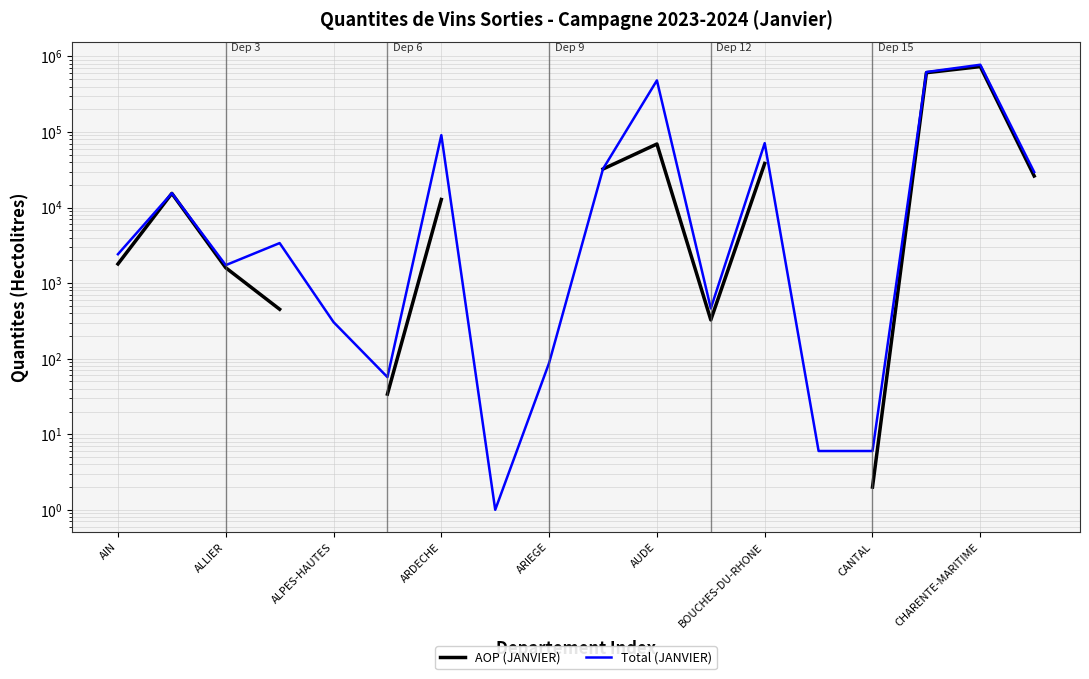

What is the sum of all Total (JANVIER) values?

2130563.0